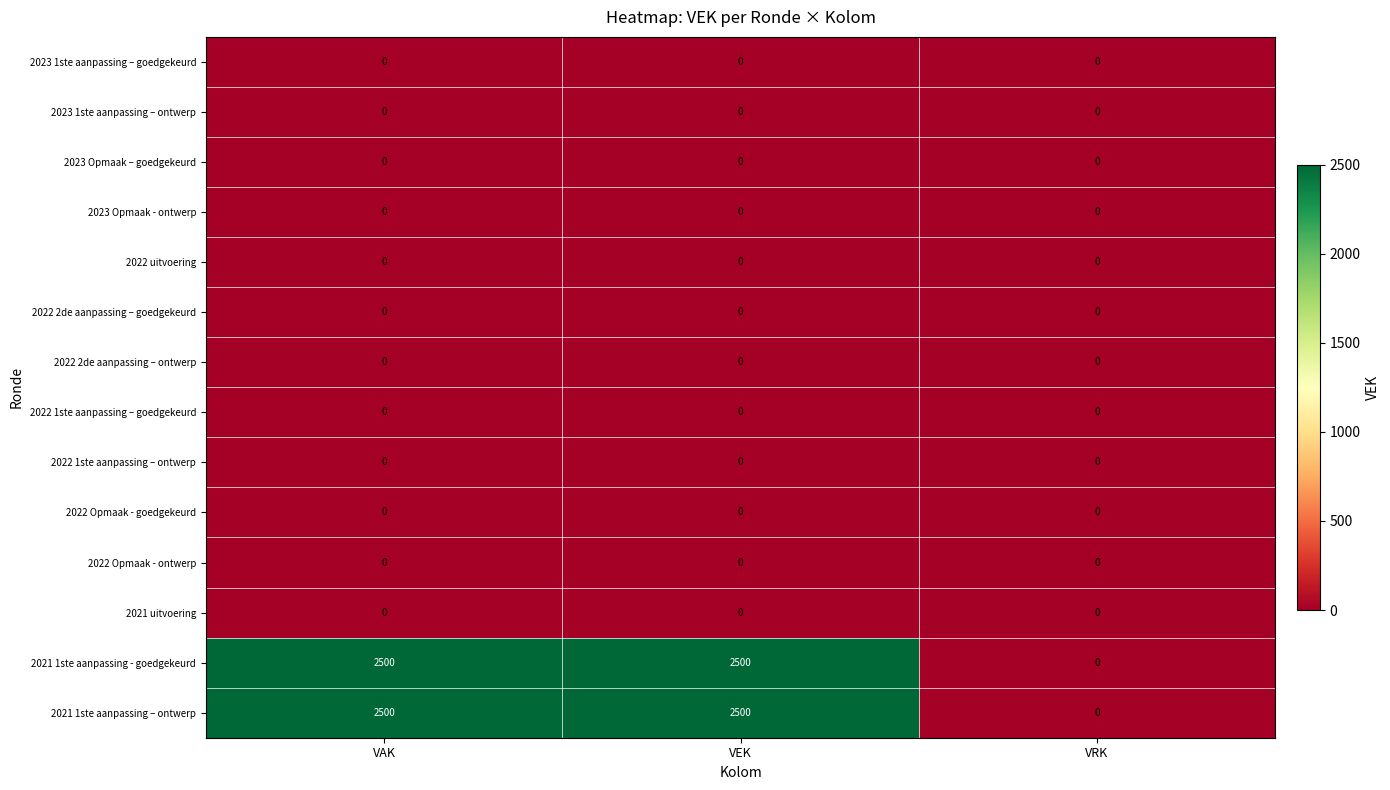

True or false: 2021 1ste aanpassing - goedgekeurd has a value of 2500 at VAK.

True